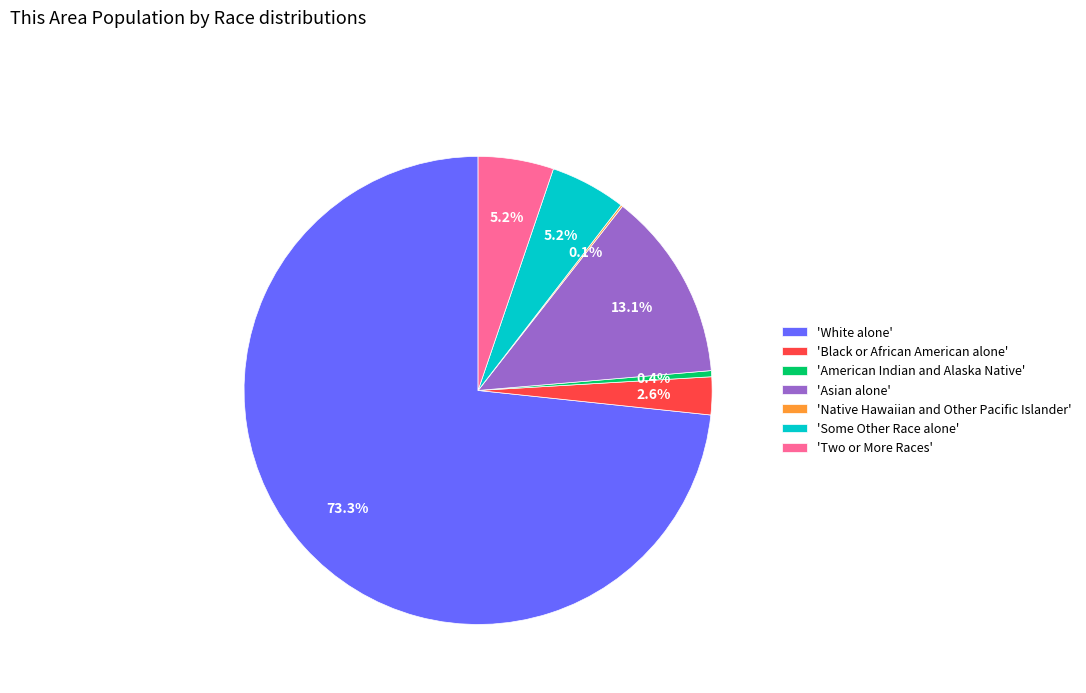

Do 'Two or More Races' and 'American Indian and Alaska Native' together represent more than half of the pie?

No